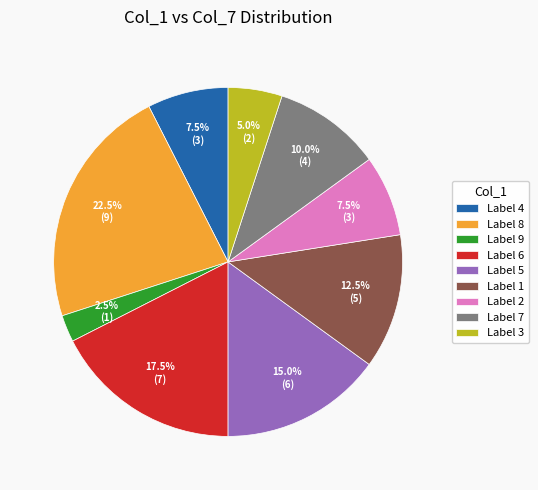

What portion of the pie excludes Label 1?

87.5%